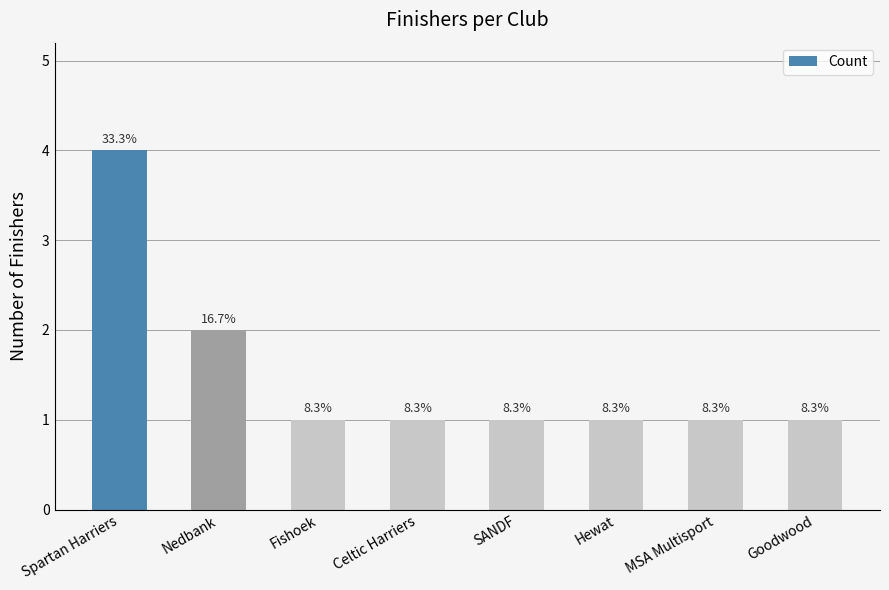

Which has a higher value, MSA Multisport or Celtic Harriers?

MSA Multisport